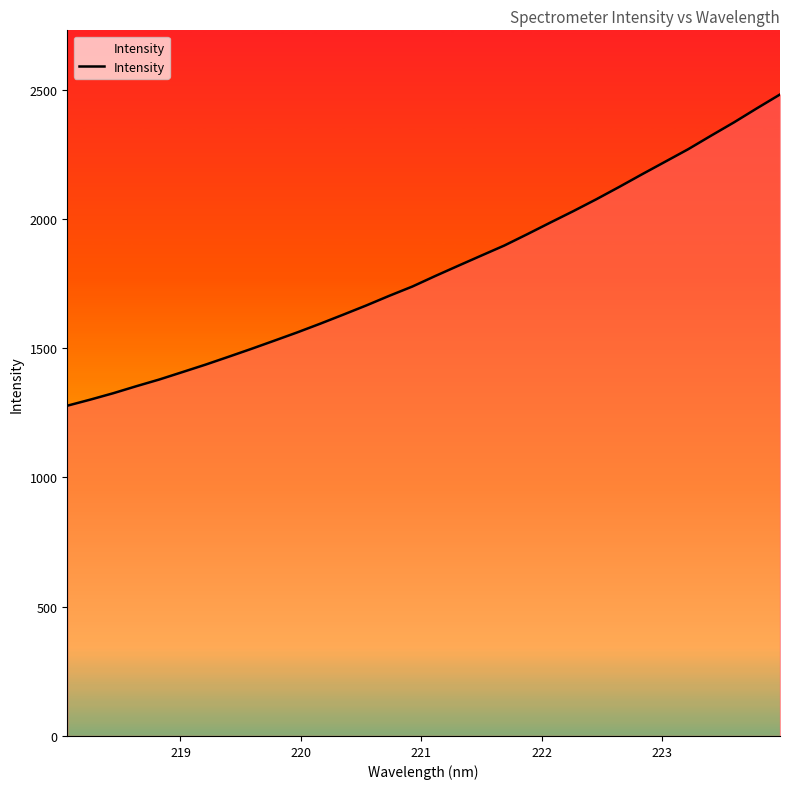

What is the difference between the maximum and minimum values?

1204.0